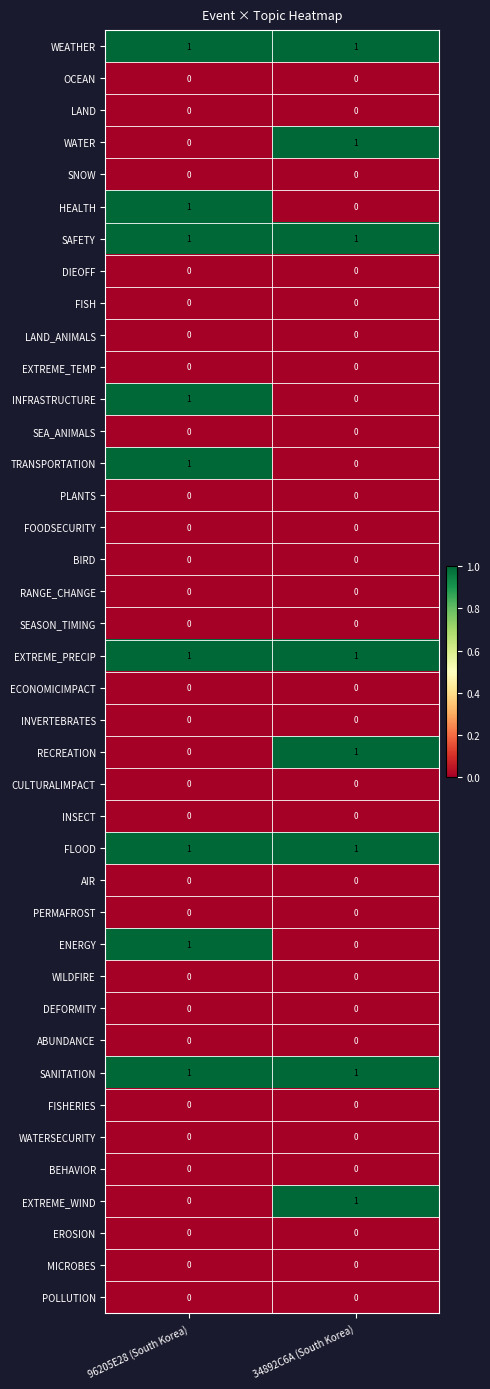

The RECREATION series shows 0 at 96205E28 (South Korea). True or false?

True